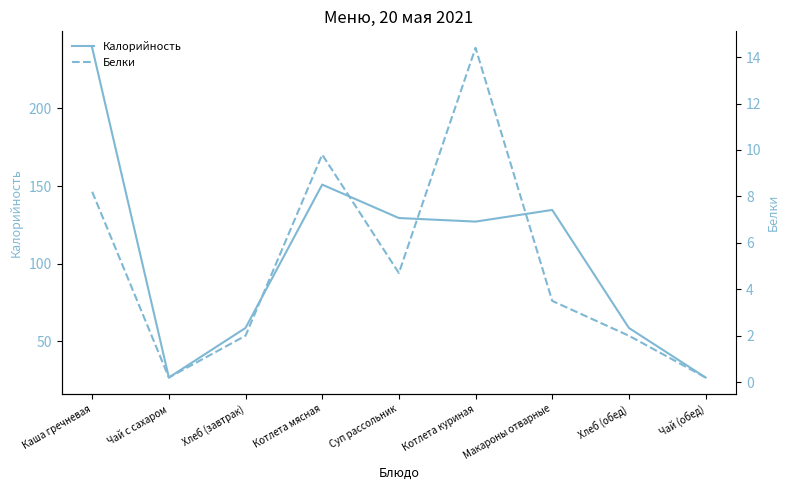

True or false: Калорийность and Белки intersect in this chart.

False